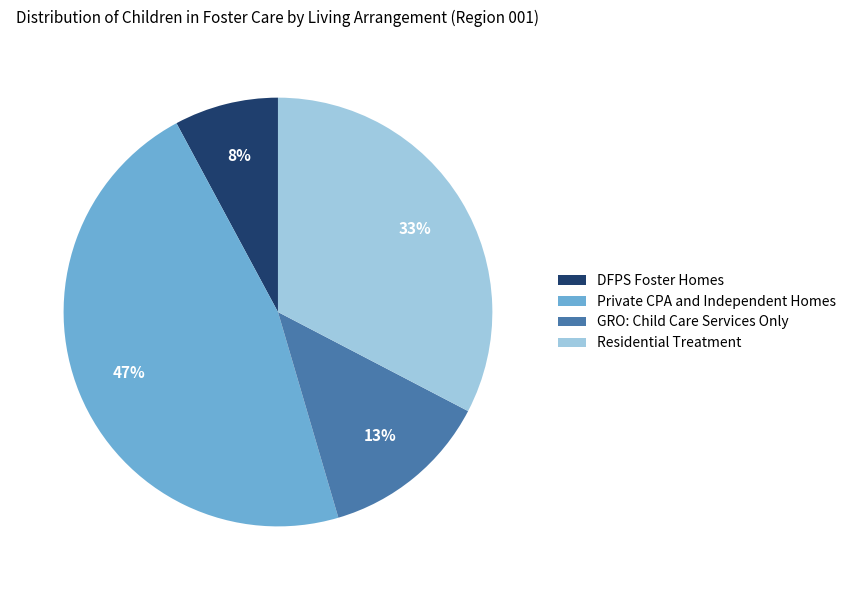

The DFPS Foster Homes slice represents 8% of the pie. True or false?

True